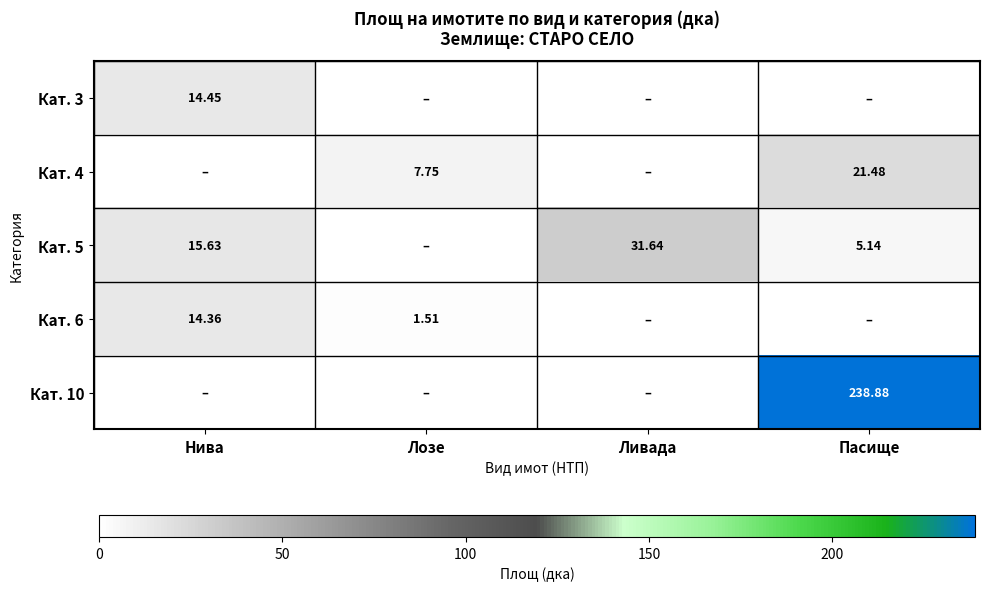

At which category does the chart reach its minimum across all series?

Лозе